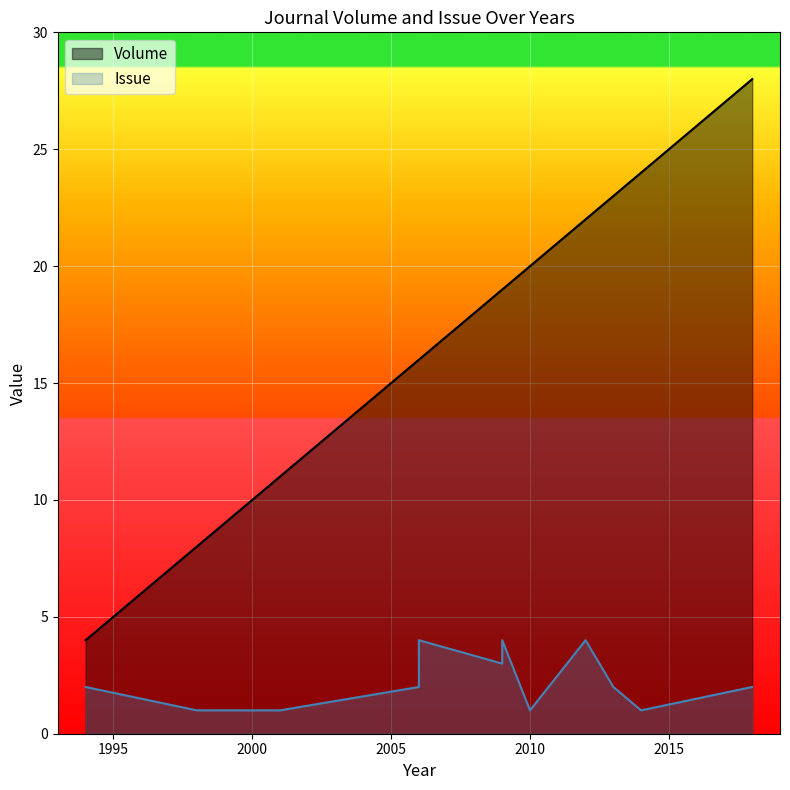

Read the value at 2009, to the nearest 5.

20